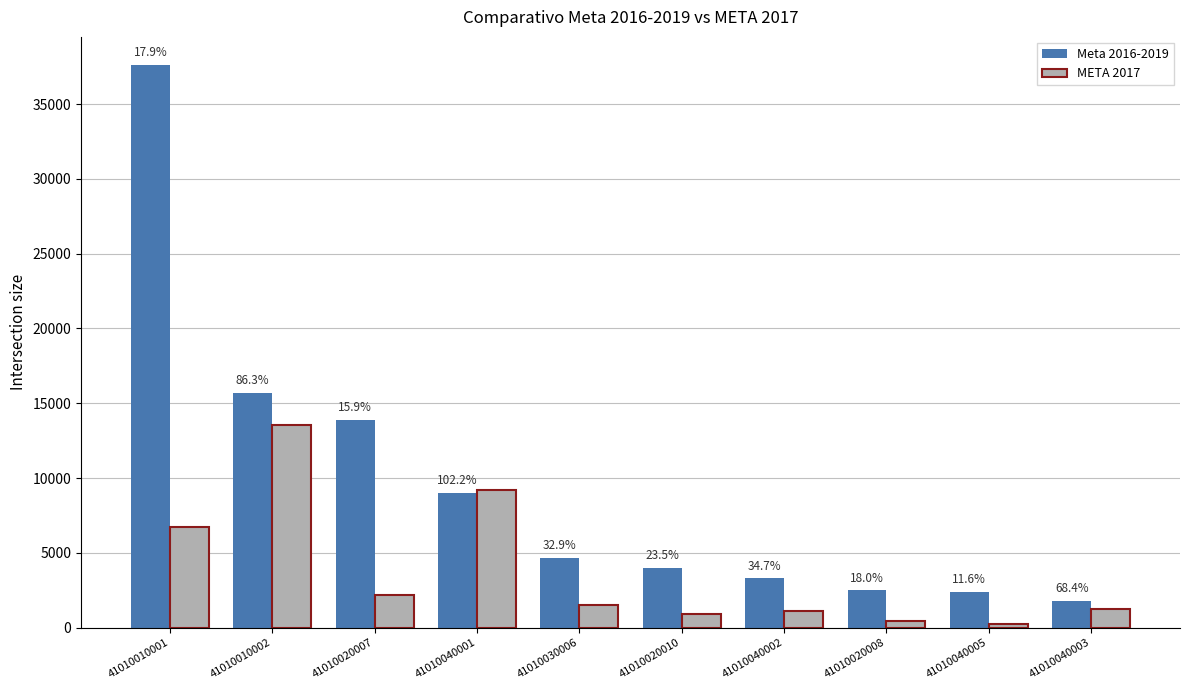

Reading left to right, what are all the values shown in this chart?

Meta 2016-2019: 37609	15682	13900	9000	4680	4000	3314	2500	2420	1820
META 2017: 6729	13539	2204	9200	1540	940	1150	450	280	1245